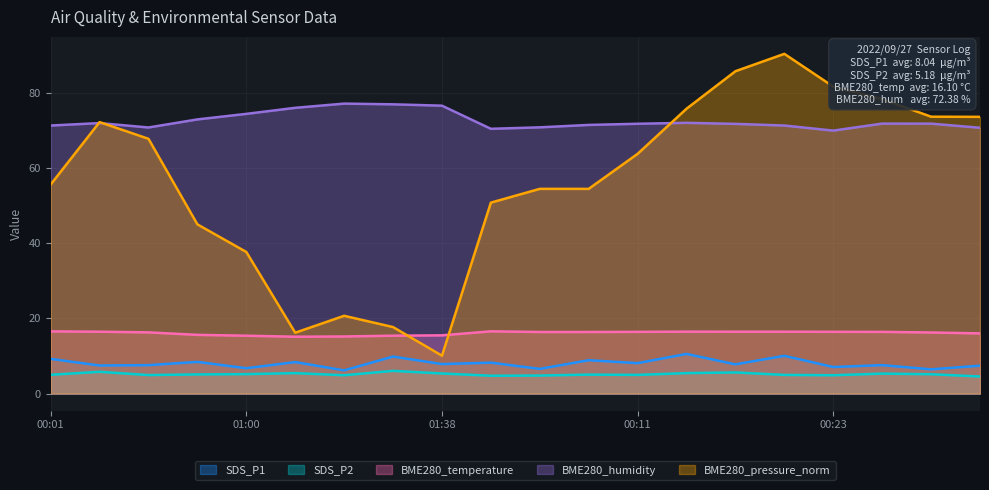

What is the difference between the maximum and second lowest values in the BME280_humidity series?

6.7